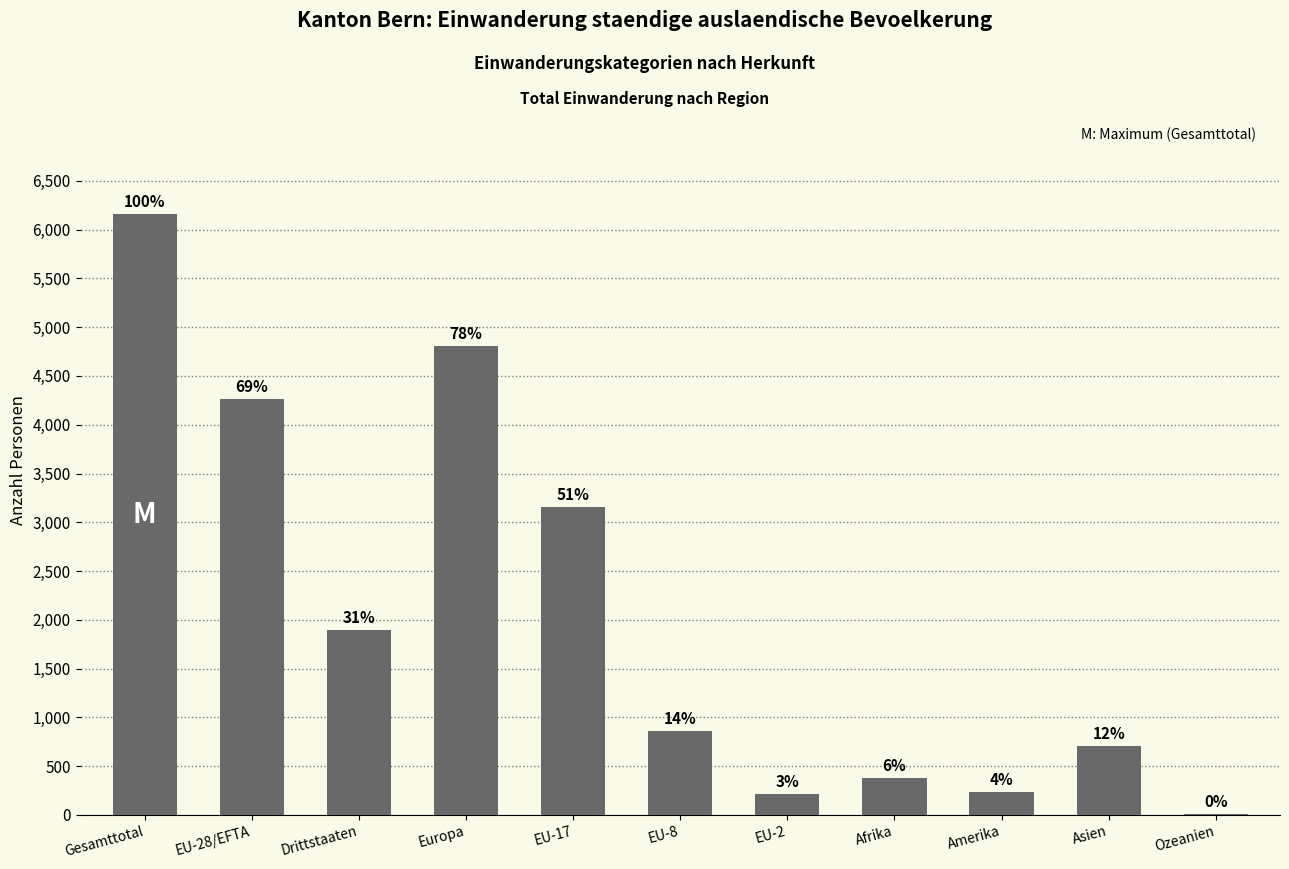

Are the bars horizontal?

No